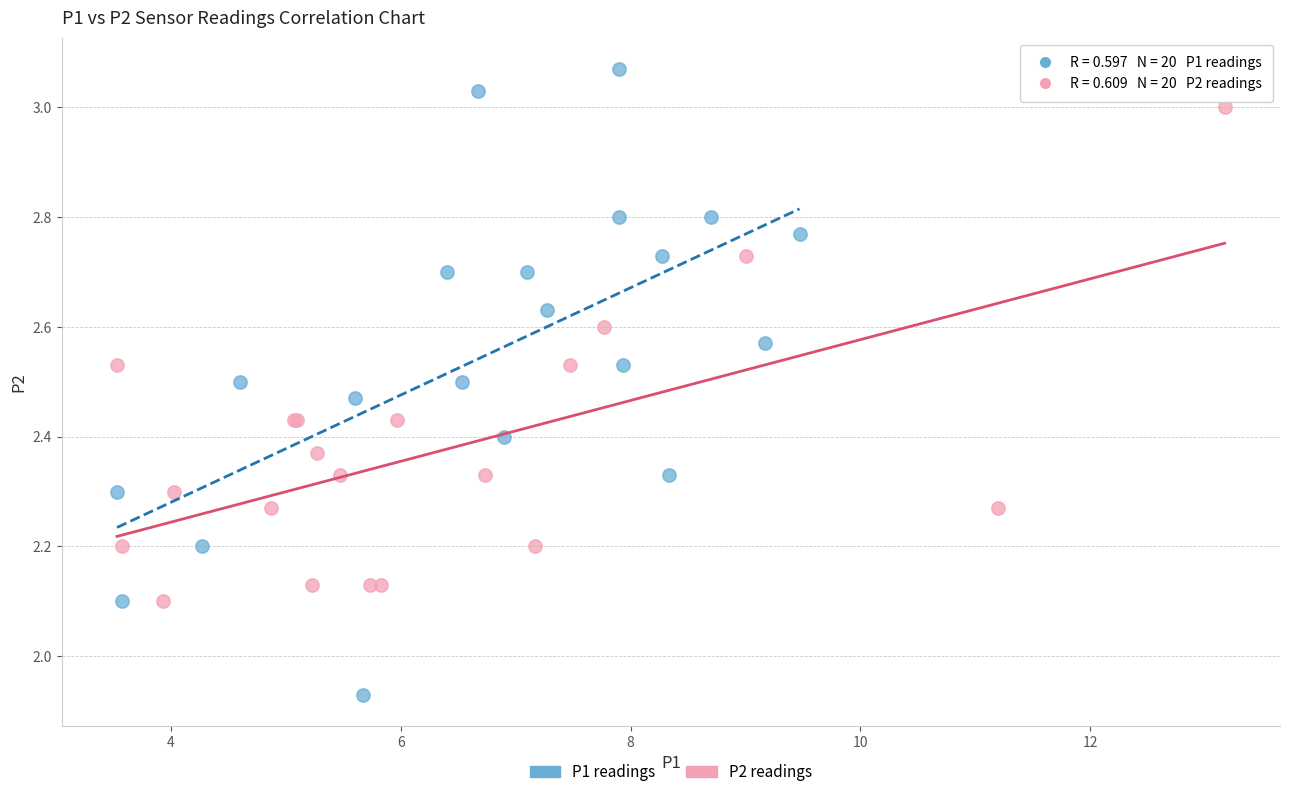

Which series has the largest Y range (max minus min)?

P1 readings